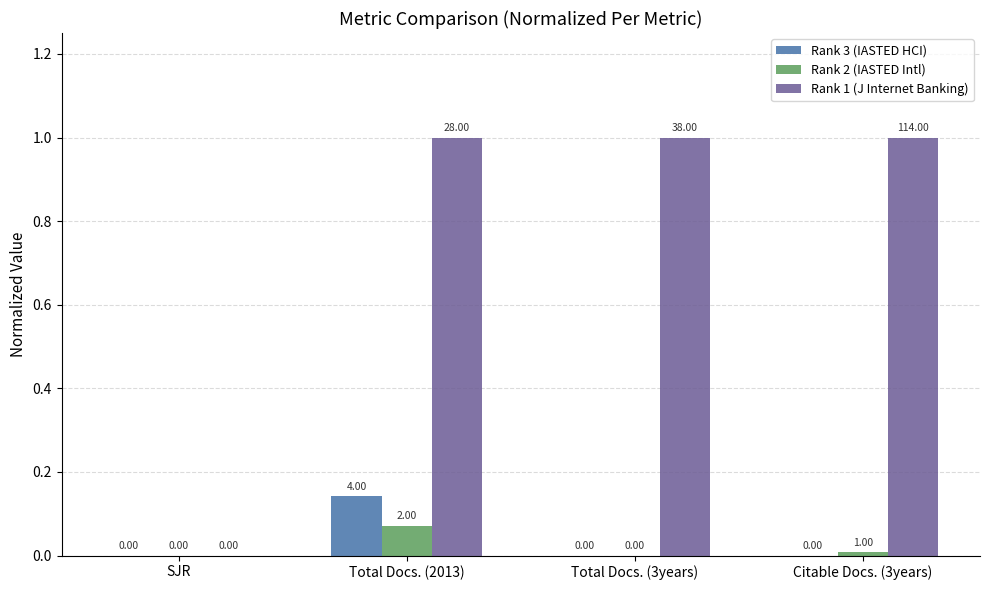

Is it true that Rank 1 (J Internet Banking) equals 1.6 at Total Docs. (2013)?

False